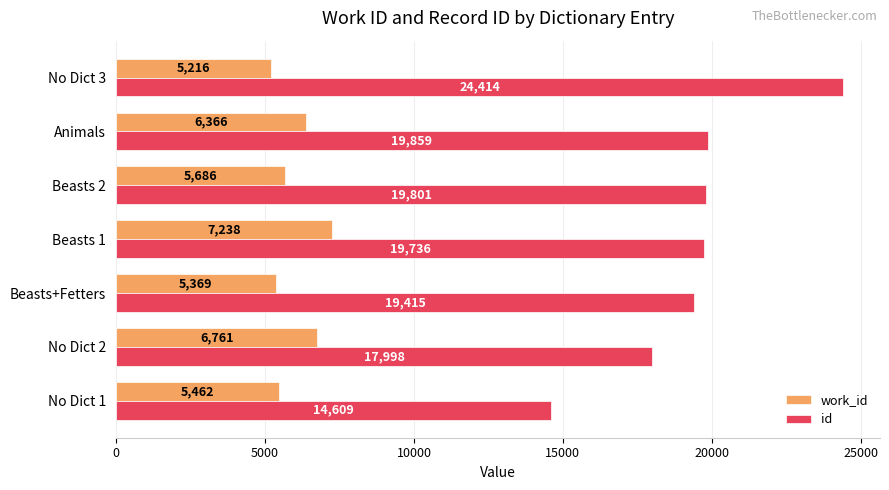

At how many categories does at least one series exceed 21529?

1